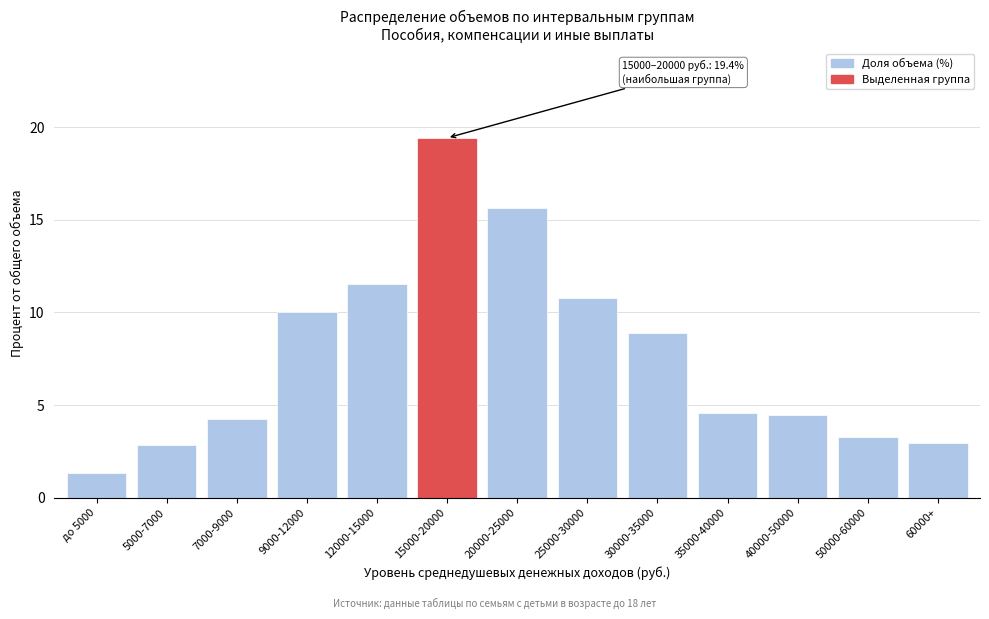

What position from the left is 9000-12000?

4